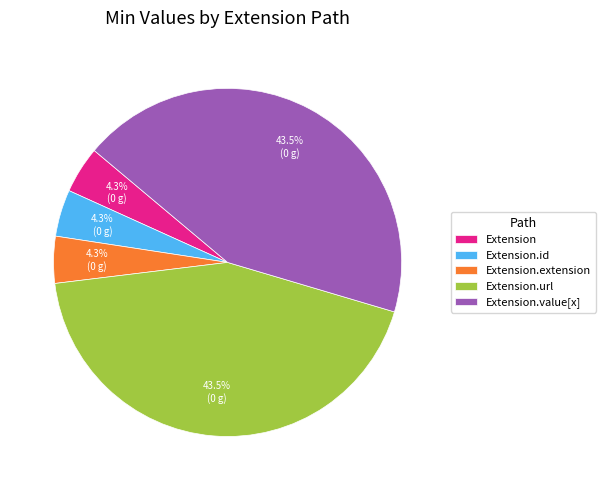

What is the ratio of the value at Extension to the value at Extension.id?

1.0